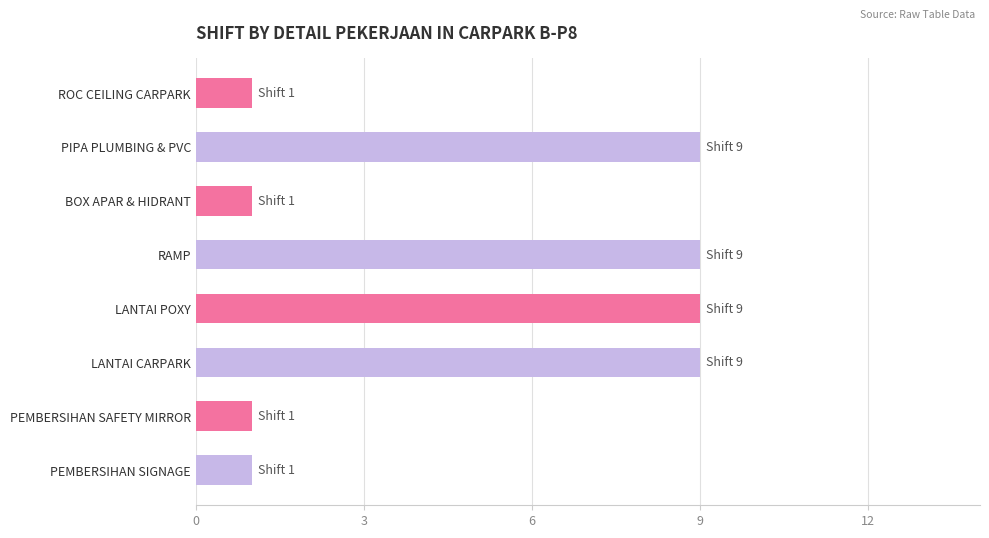

Count the values in the range 1 to 9.

8